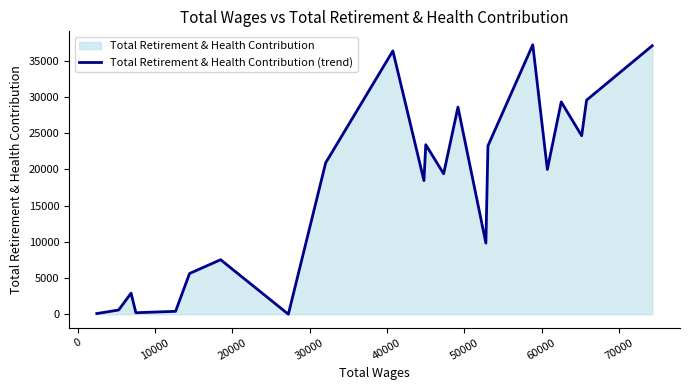

Reading left to right, transcribe all the data shown in this chart.

92	582	2905	206	399	5624	7528	0	20908	36366	18449	23409	19394	28598	9822	23254	37205	19991	29319	24651	29565	37077